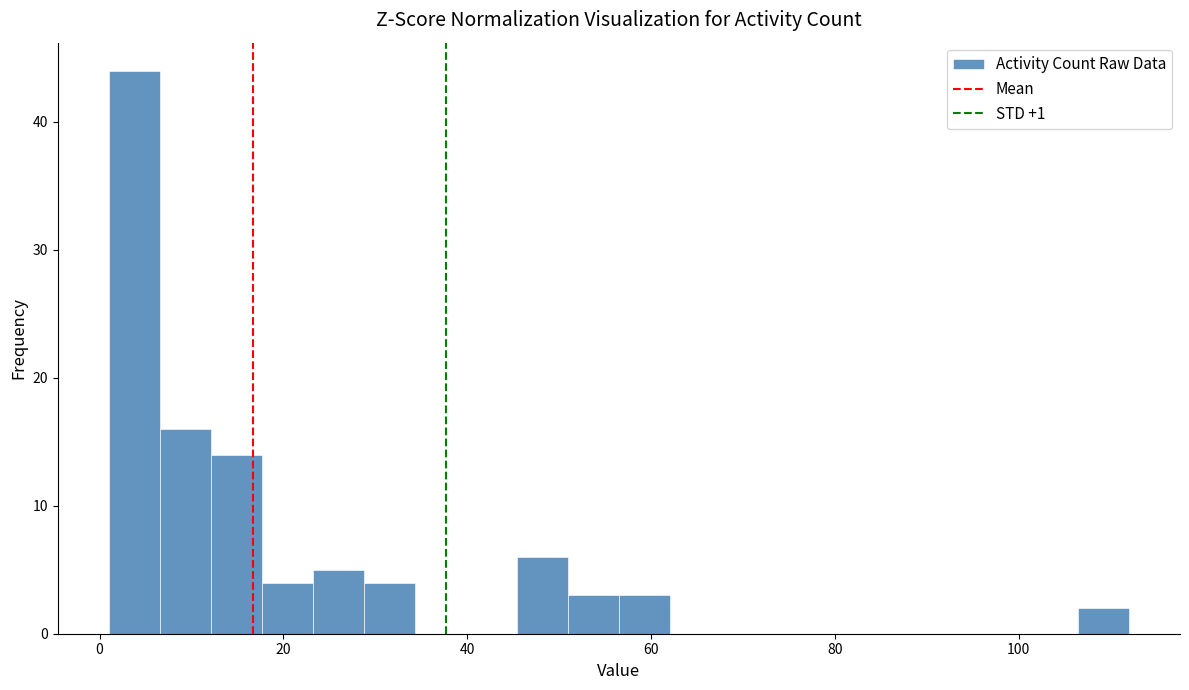

Read against the x-axis, roughly where is the centre of the tallest bar?

4